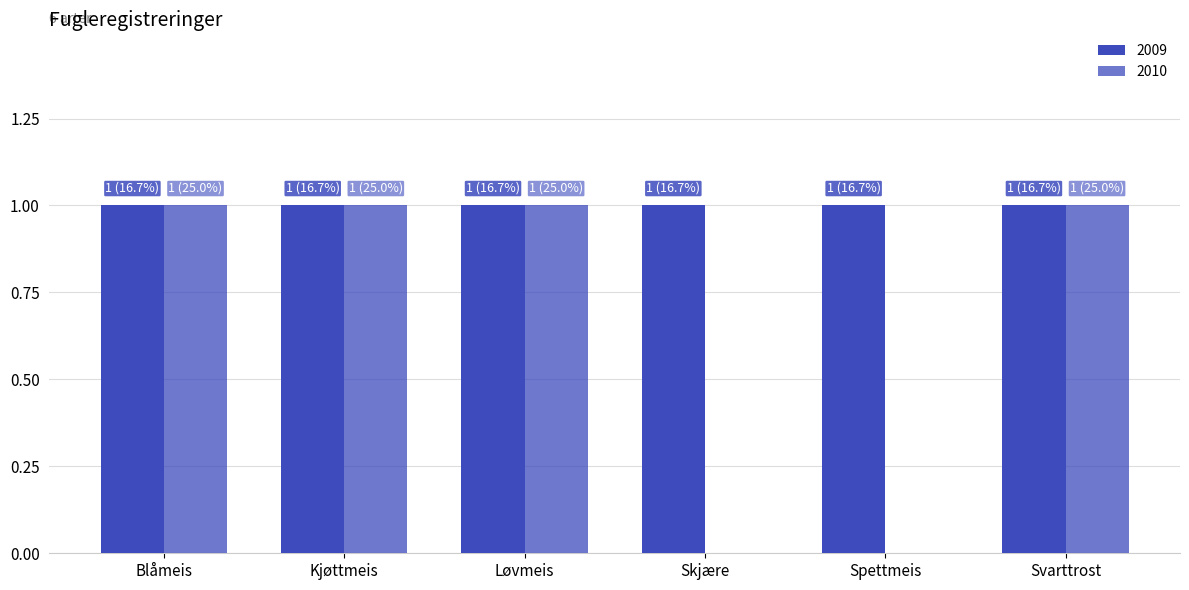

Does the chart contain stacked bars?

No